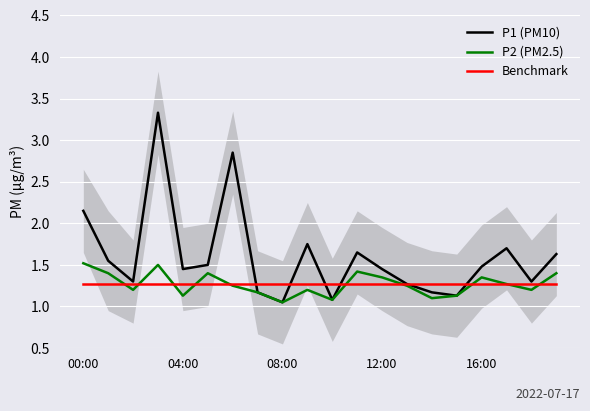

What is the highest value of the P2 (PM2.5) series?

1.5